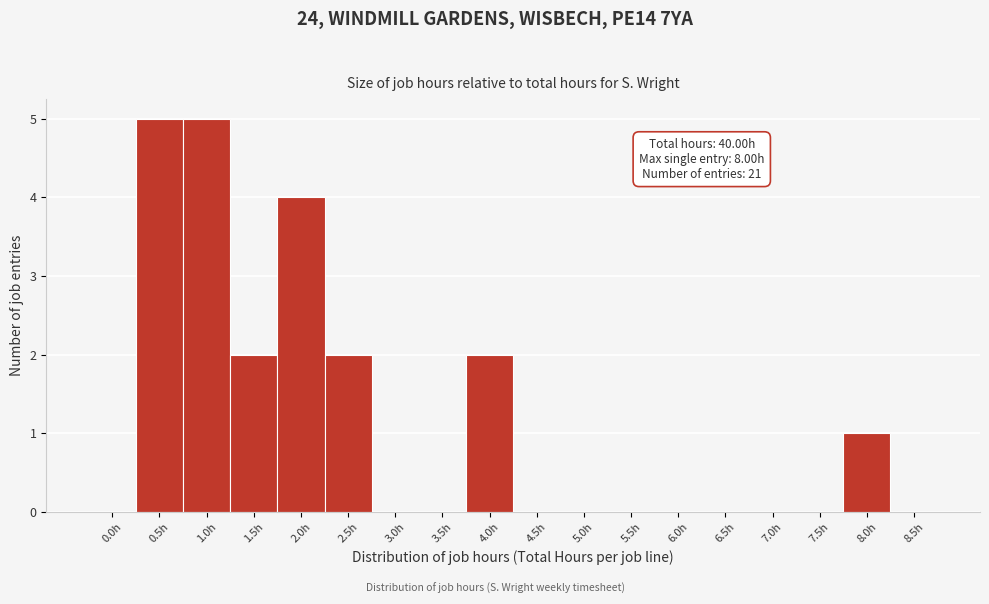

Reading left to right, what are all the values shown in this chart?

0.0h=0	0.5h=5	1.0h=5	1.5h=2	2.0h=4	2.5h=2	3.0h=0	3.5h=0	4.0h=2	4.5h=0	5.0h=0	5.5h=0	6.0h=0	6.5h=0	7.0h=0	7.5h=0	8.0h=1	8.5h=0